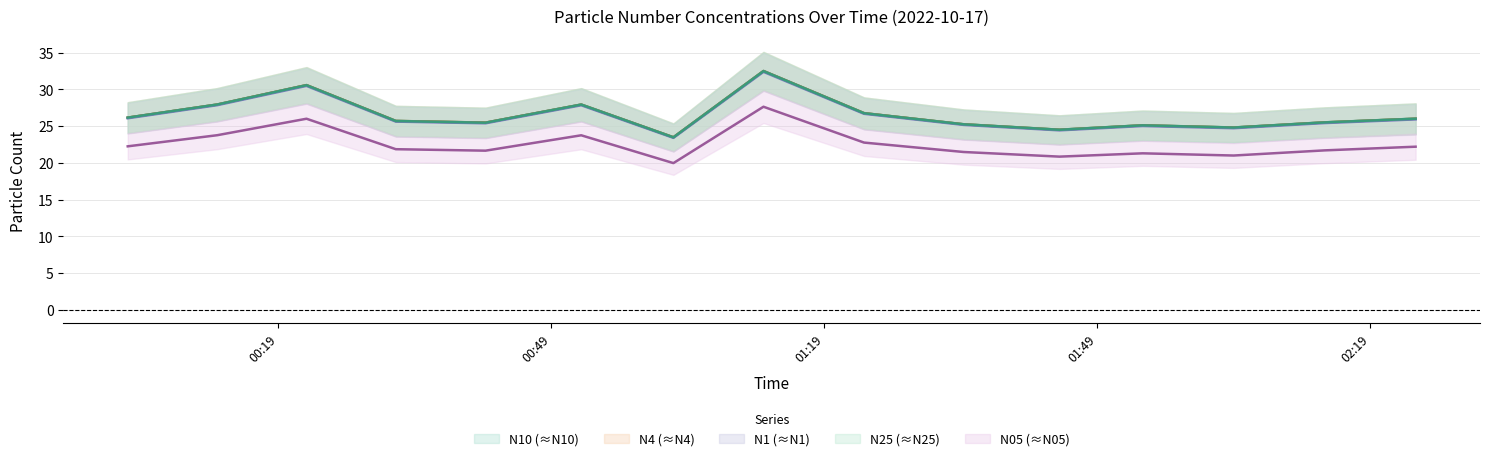

Rank the series at 00:02 from lowest to highest value.

N05, N1, N4, N10, N25